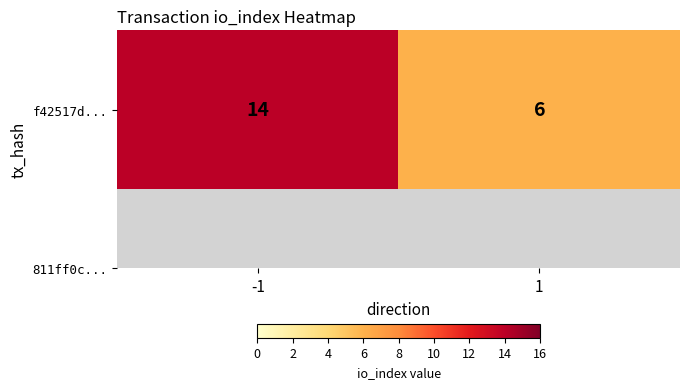

List the labels in order of value, smallest first.

1, -1